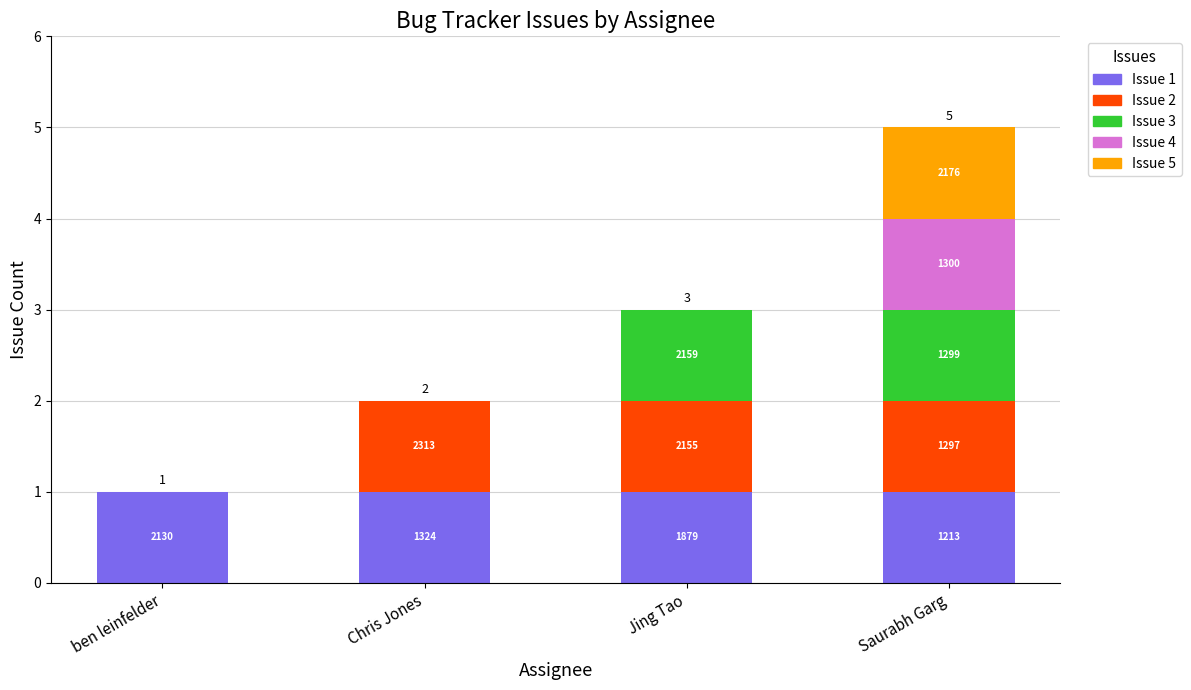

The Issue segment 5 series shows 0 at ben leinfelder. True or false?

True